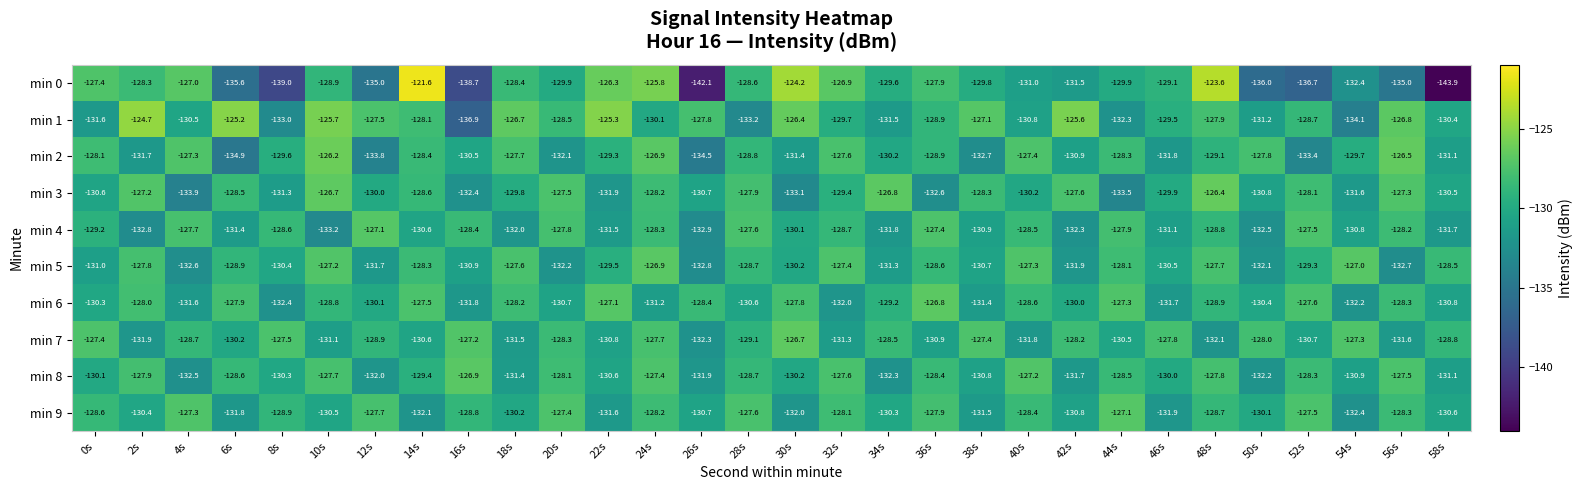

The min 8 series shows -71.1 at 42s. True or false?

False